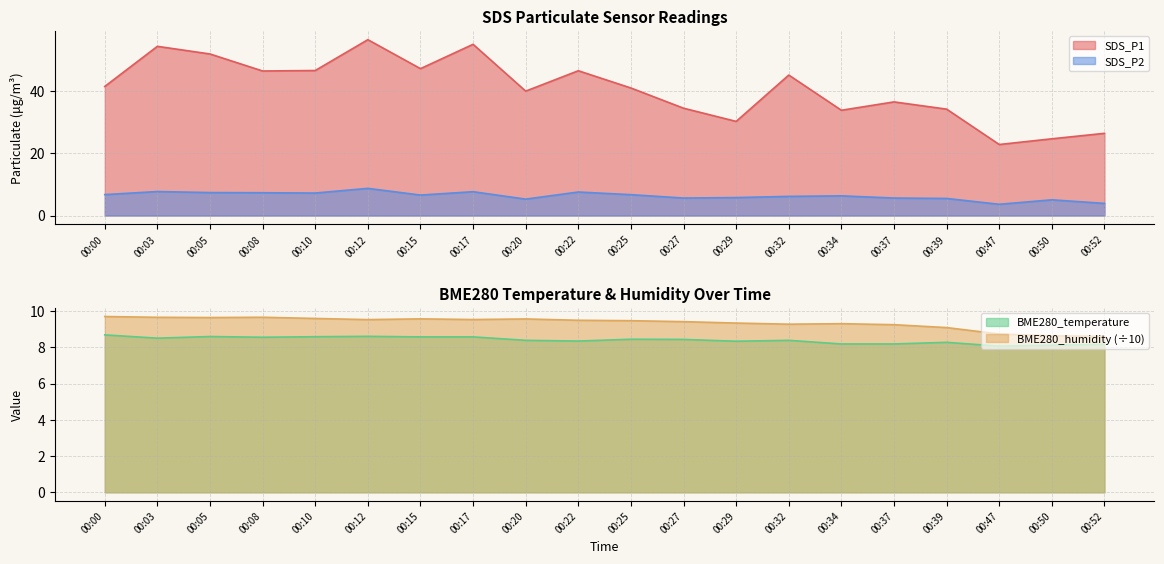

At which category is the sum across all series the highest?

00:12